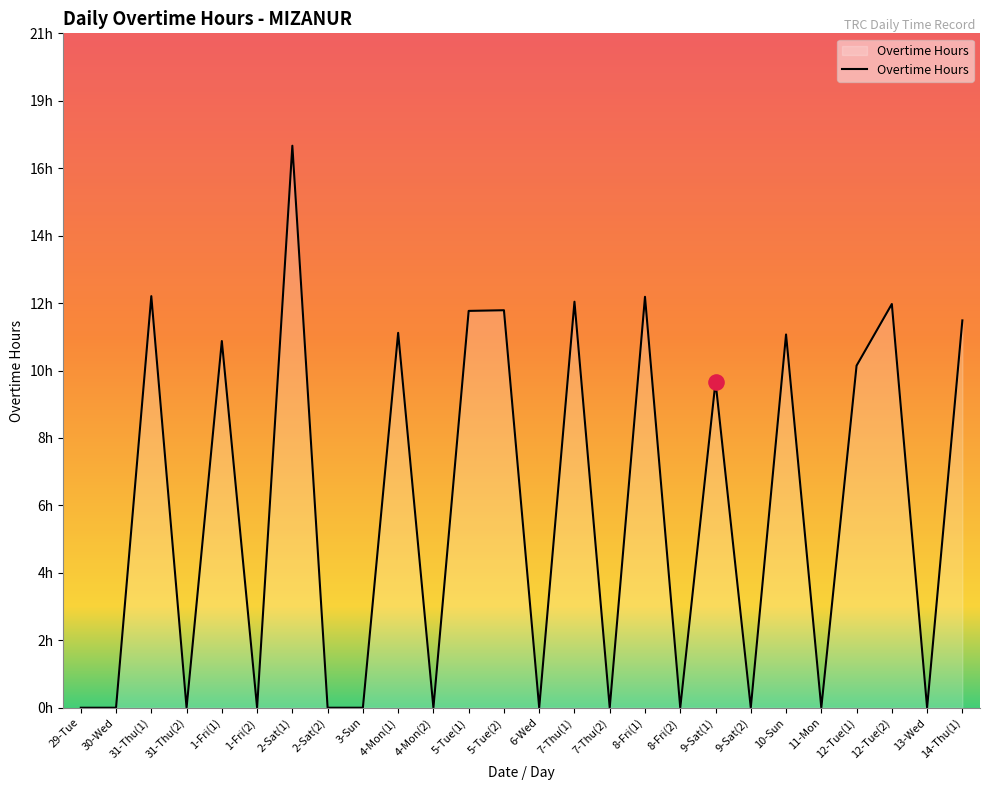

Does the chart have visible grid lines?

No